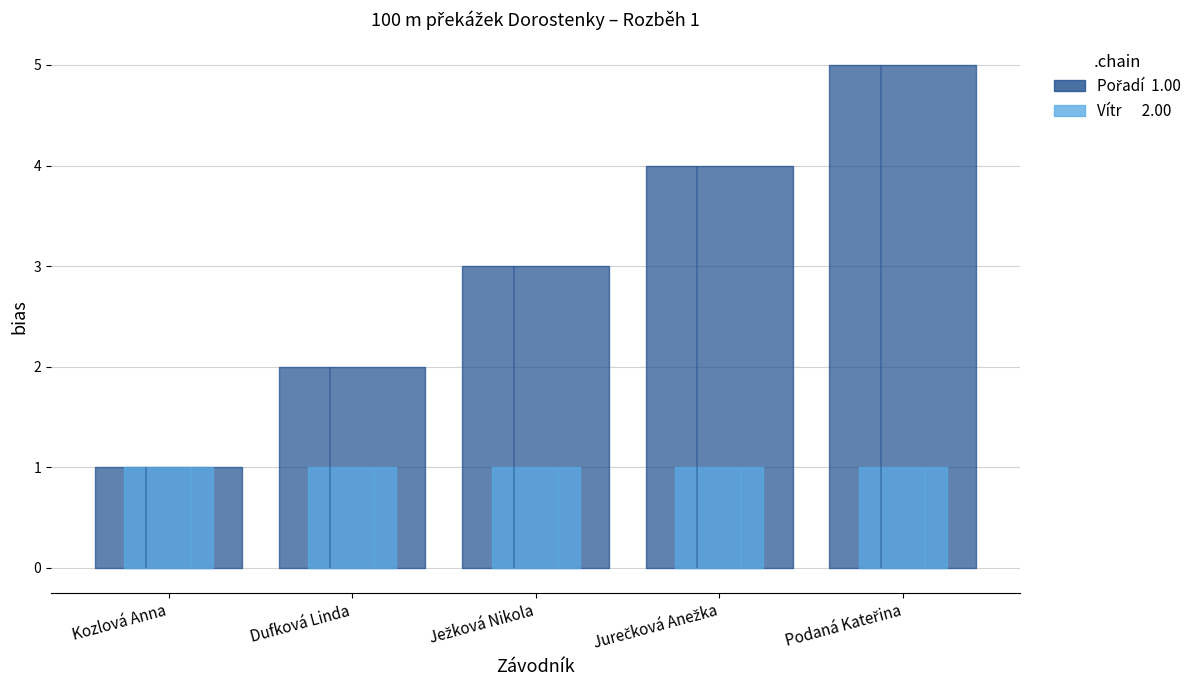

Which series has the largest total across all categories?

Pořadí